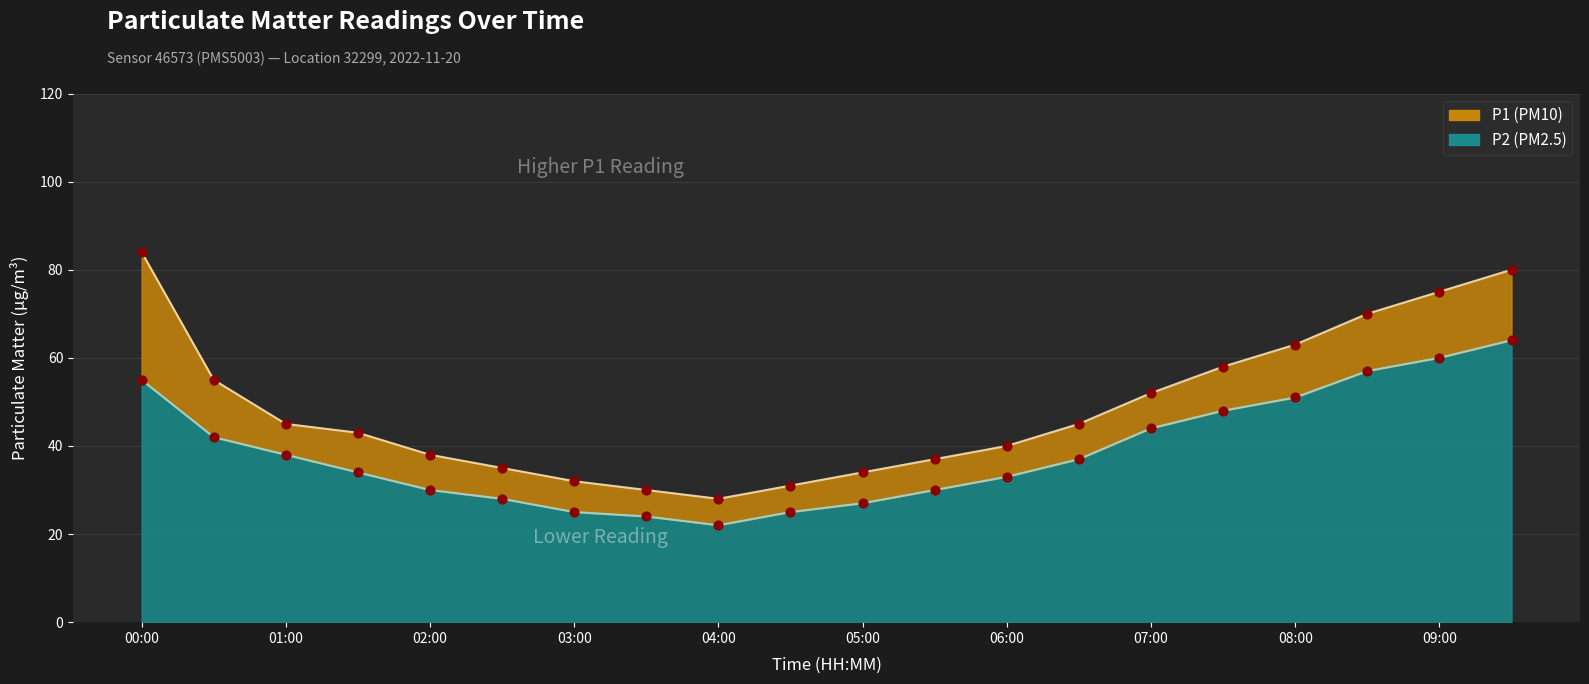

At which category is the sum across all series the highest?

09:30